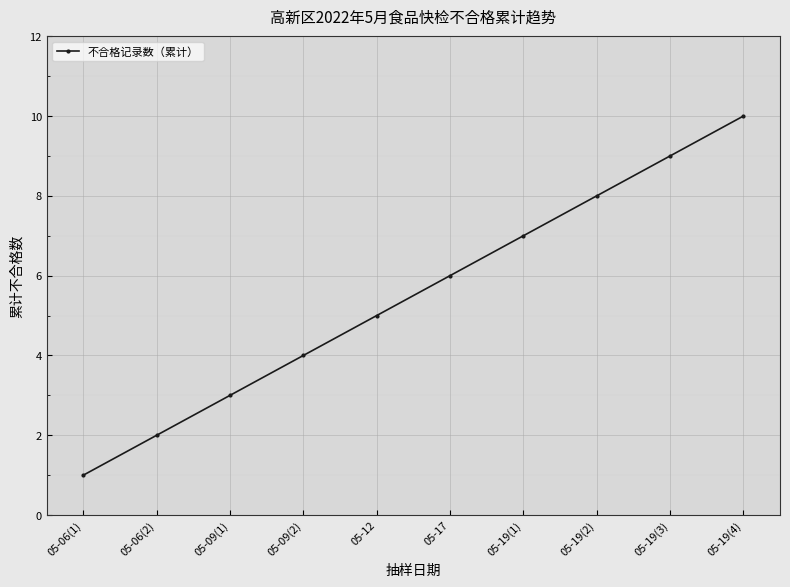

Which label corresponds to the smallest value in the chart?

05-06(1)